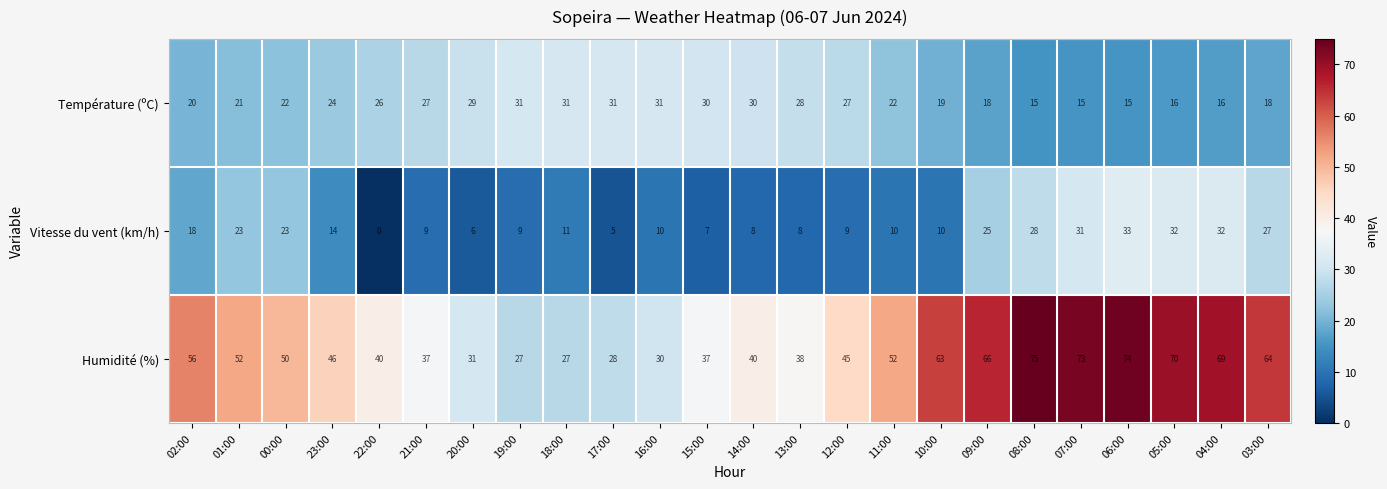

What is the approximate value of Température (ºC) at 21:00?

27